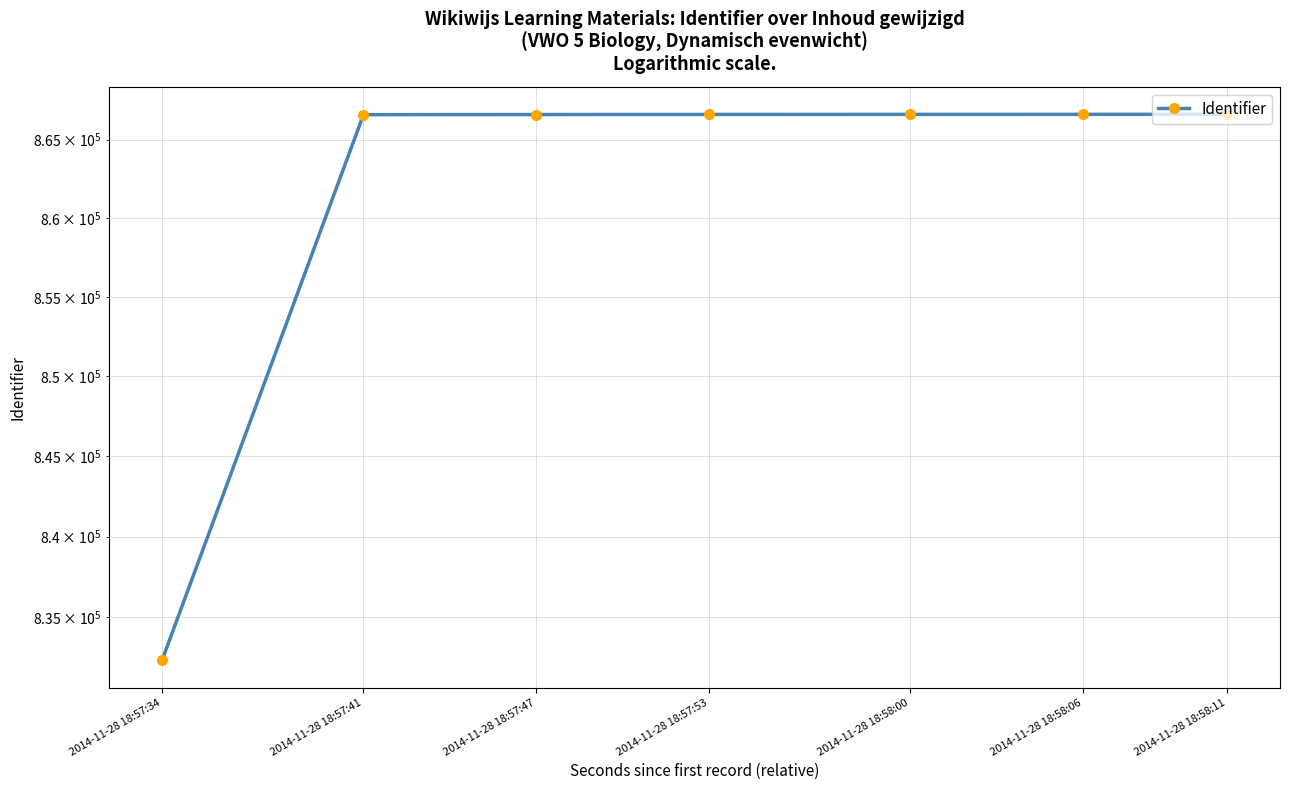

What is the value of the 4th point from the left?

866615